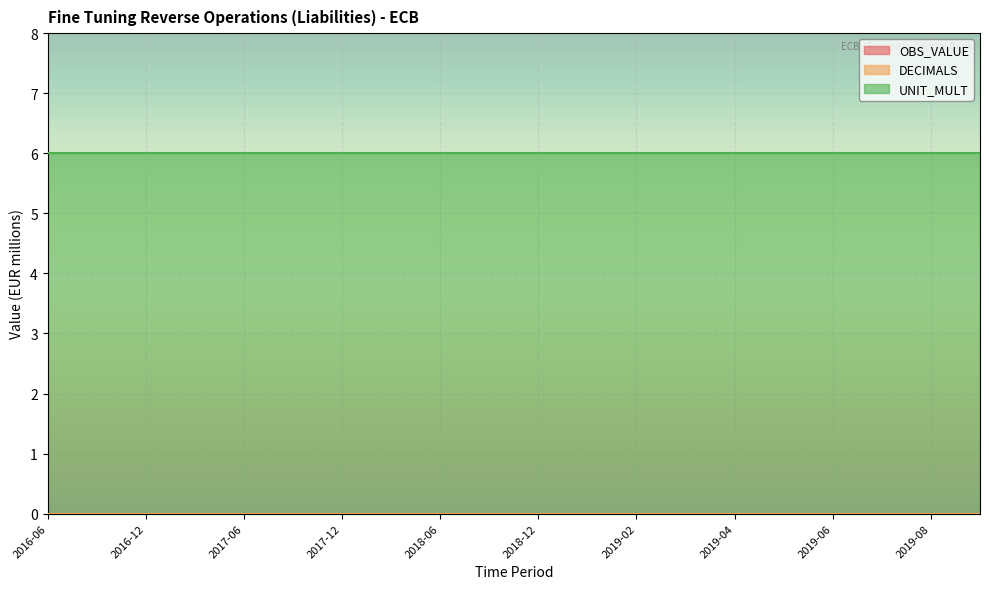

True or false: UNIT_MULT has a value of 10 at 2019-07.

False